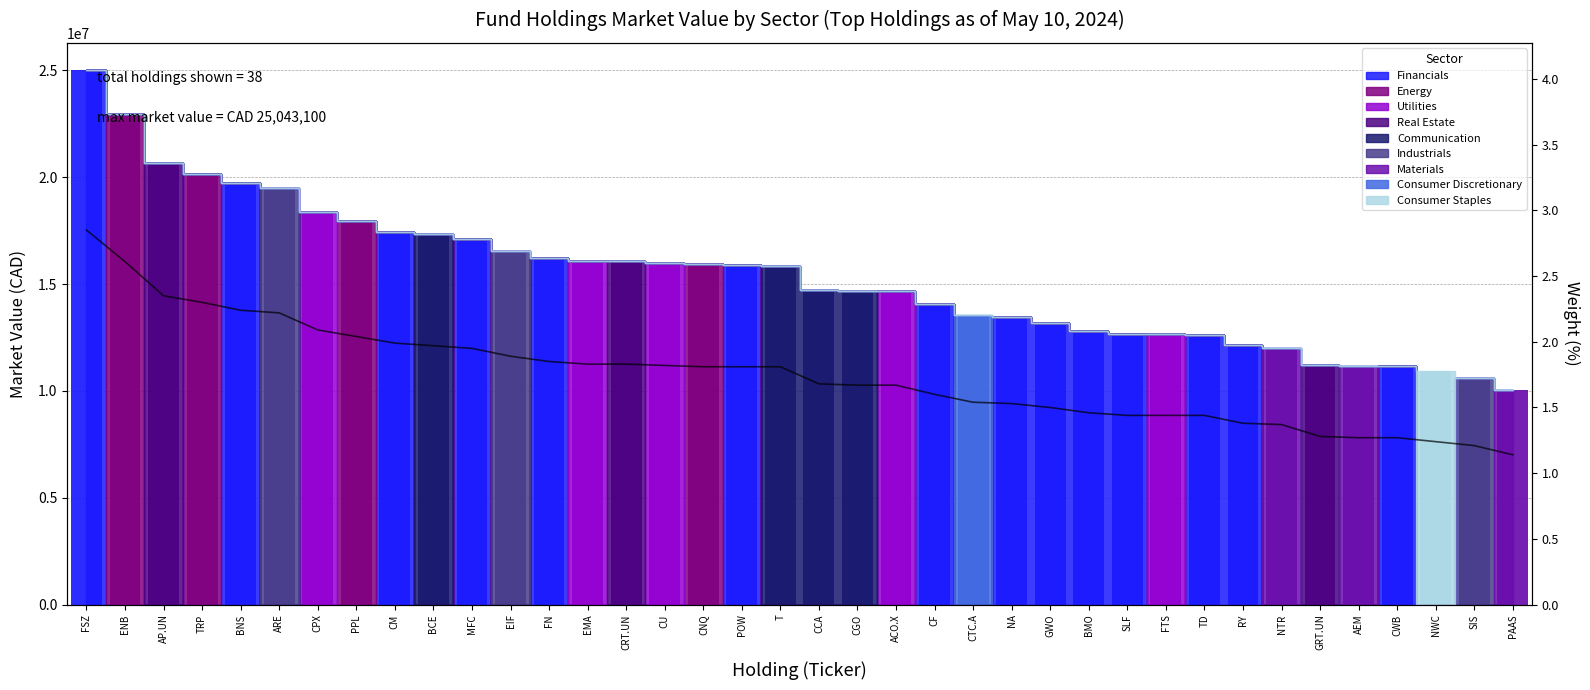

What is the label of the 37th bar from the left?

SIS